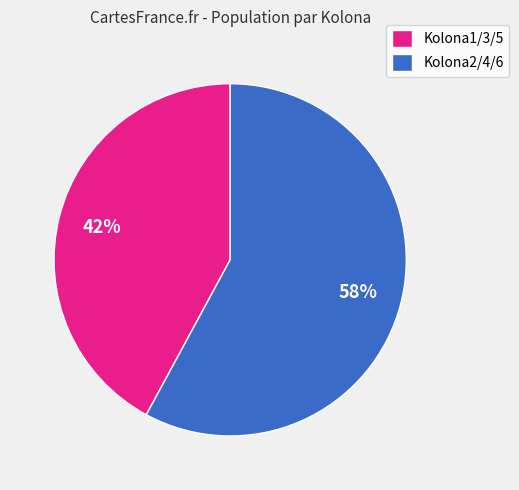

To the nearest percent, what portion does Kolona1/3/5 represent?

42%